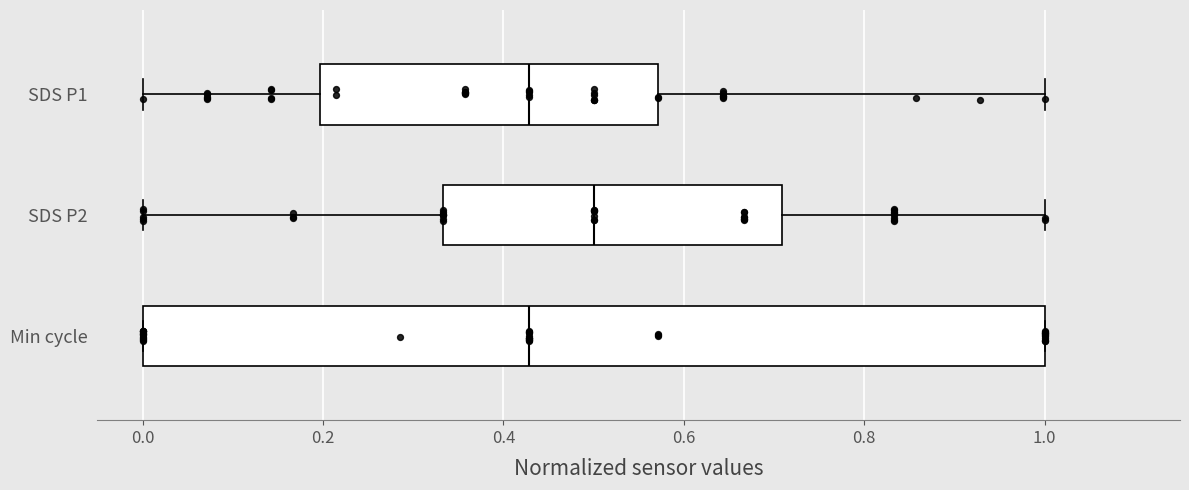

Where is the right edge of the box for SDS P1 on the x-axis? The values are not printed on the chart, so give them approximately, as read against the axis.

0.58